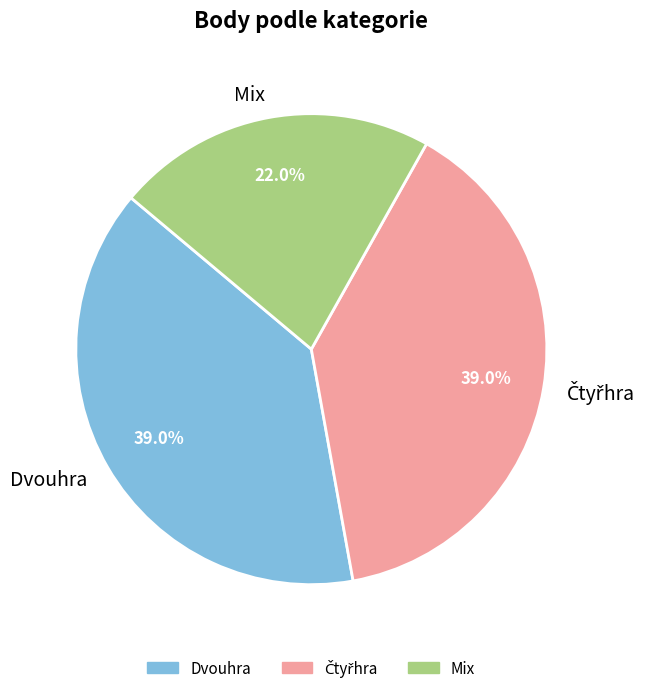

To the nearest percent, what is the average slice percentage?

33%